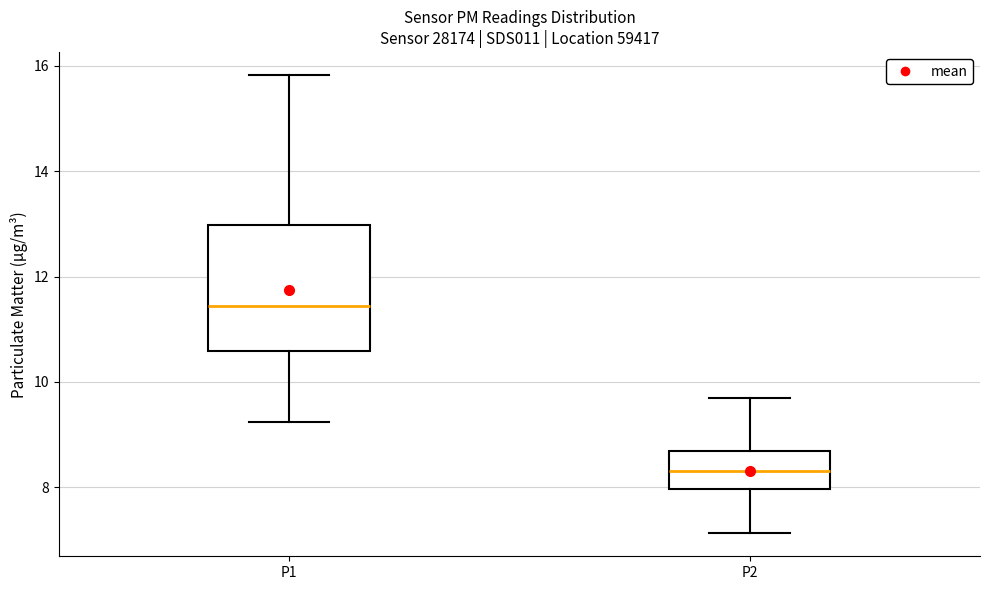

Reading left to right, transcribe this box plot: for each box, give where its median line is, the range the box spans, and where its two whiskers end, as read against the y-axis. The values are not printed on the chart, so give them approximately, as read against the axis.

P1: median 11.4, box 10.6 to 13.0, whiskers 9.2 to 15.8
P2: median 8.4, box 8.0 to 8.8, whiskers 7.2 to 9.8